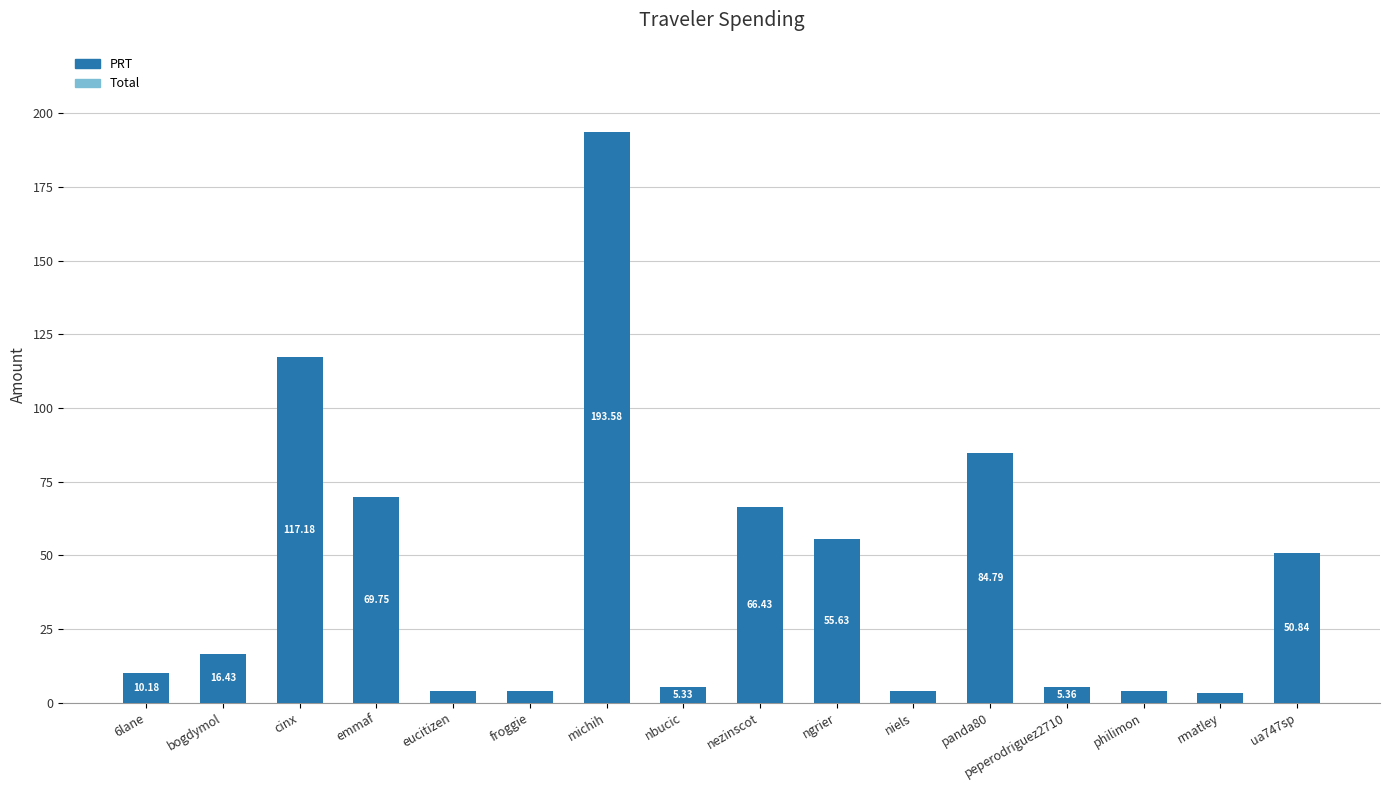

Where does the data first go above 16?

bogdymol